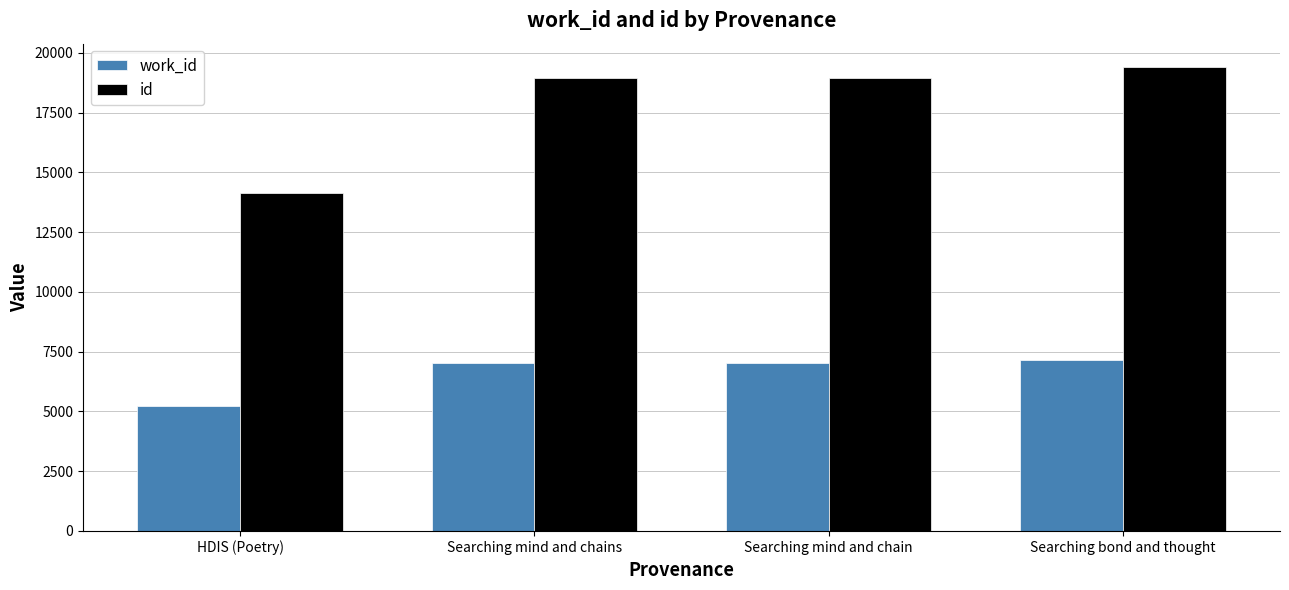

What is the sum of all id values?

71443